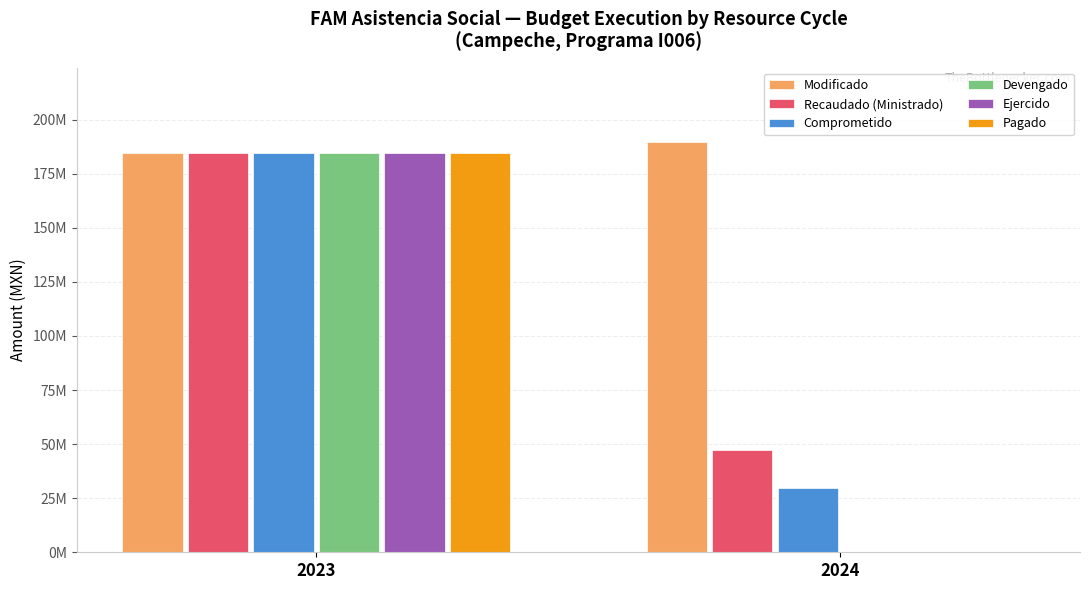

Which series has the widest spread of values?

Devengado